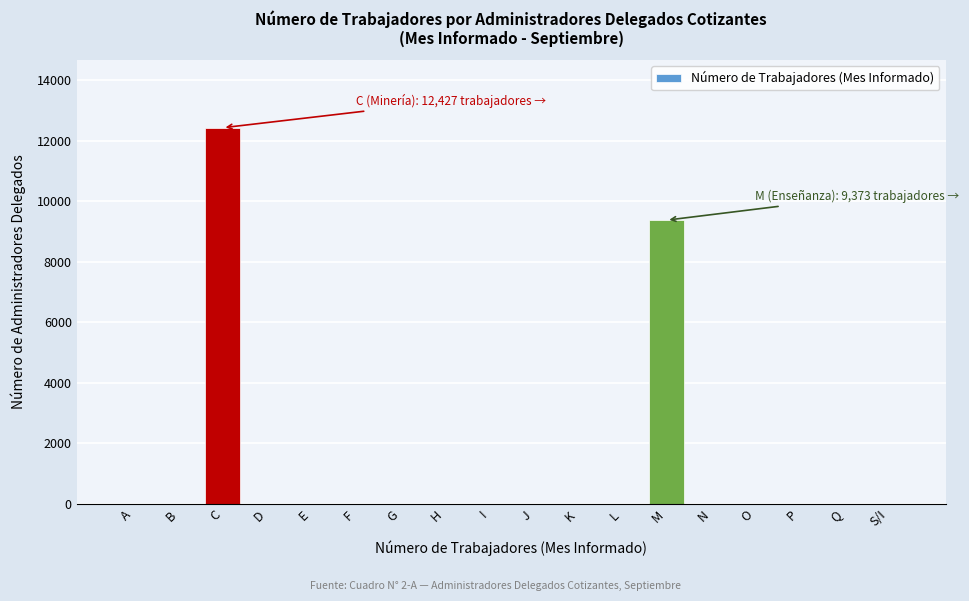

Reading left to right, extract all data points from this chart.

A=0	B=0	C=12427	D=0	E=0	F=0	G=0	H=0	I=0	J=0	K=0	L=0	M=9373	N=0	O=0	P=0	Q=0	S/I=0